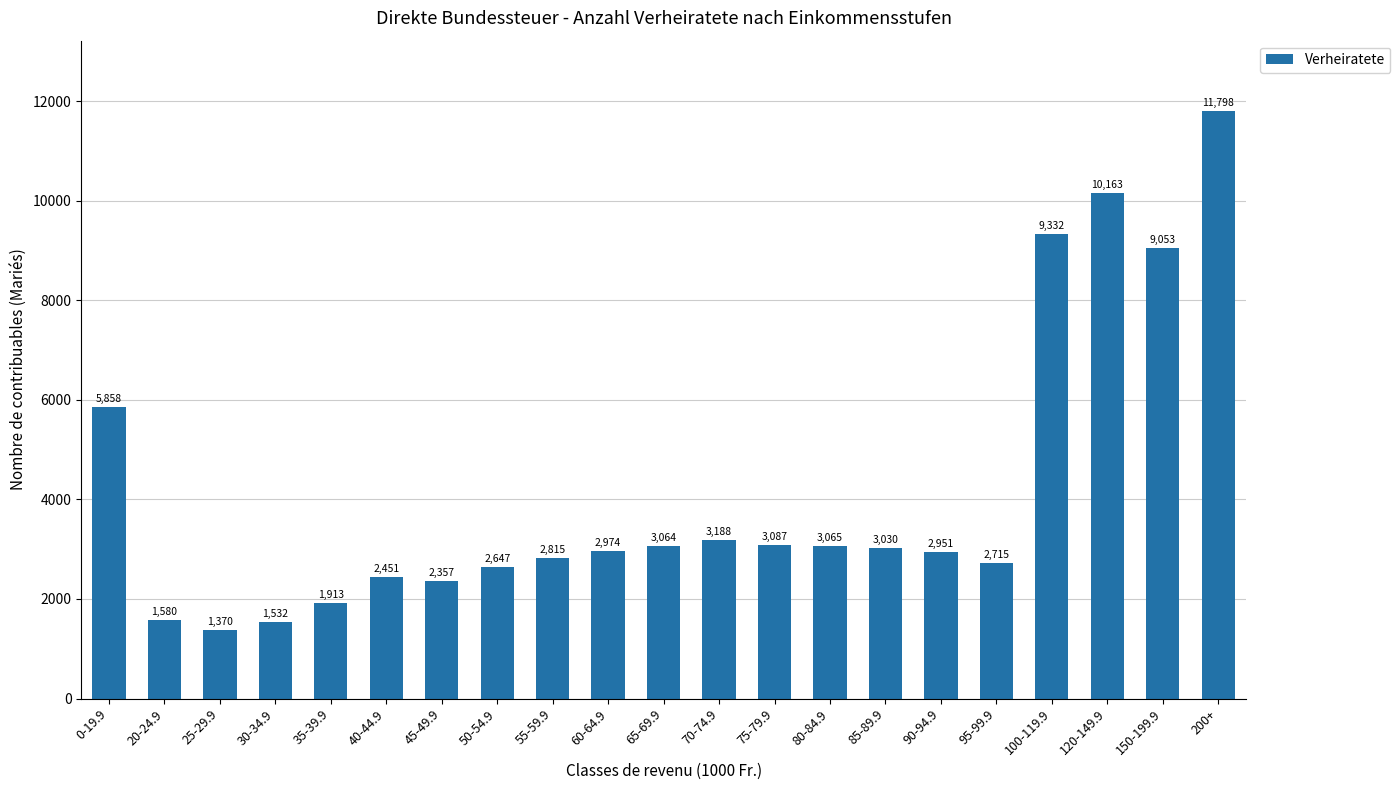

The chart shows a value of 10163 at 120-149.9. True or false?

True